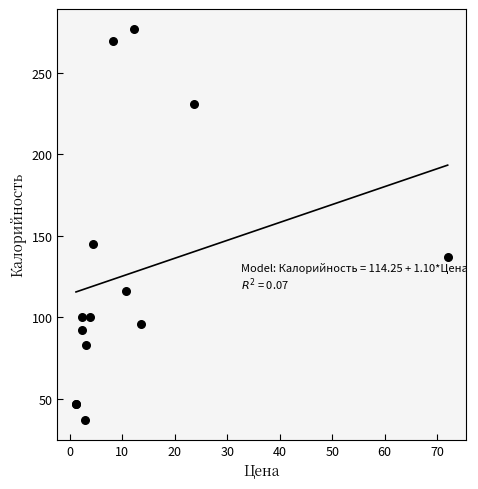

What Y value in the scatter plot is closest to 157?

145.0